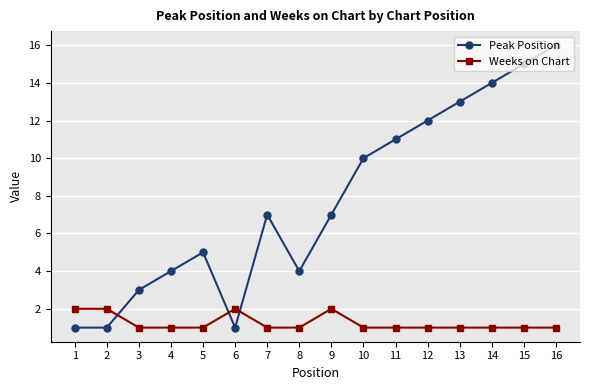

Is it true that Weeks on Chart equals 1 at 6?

False